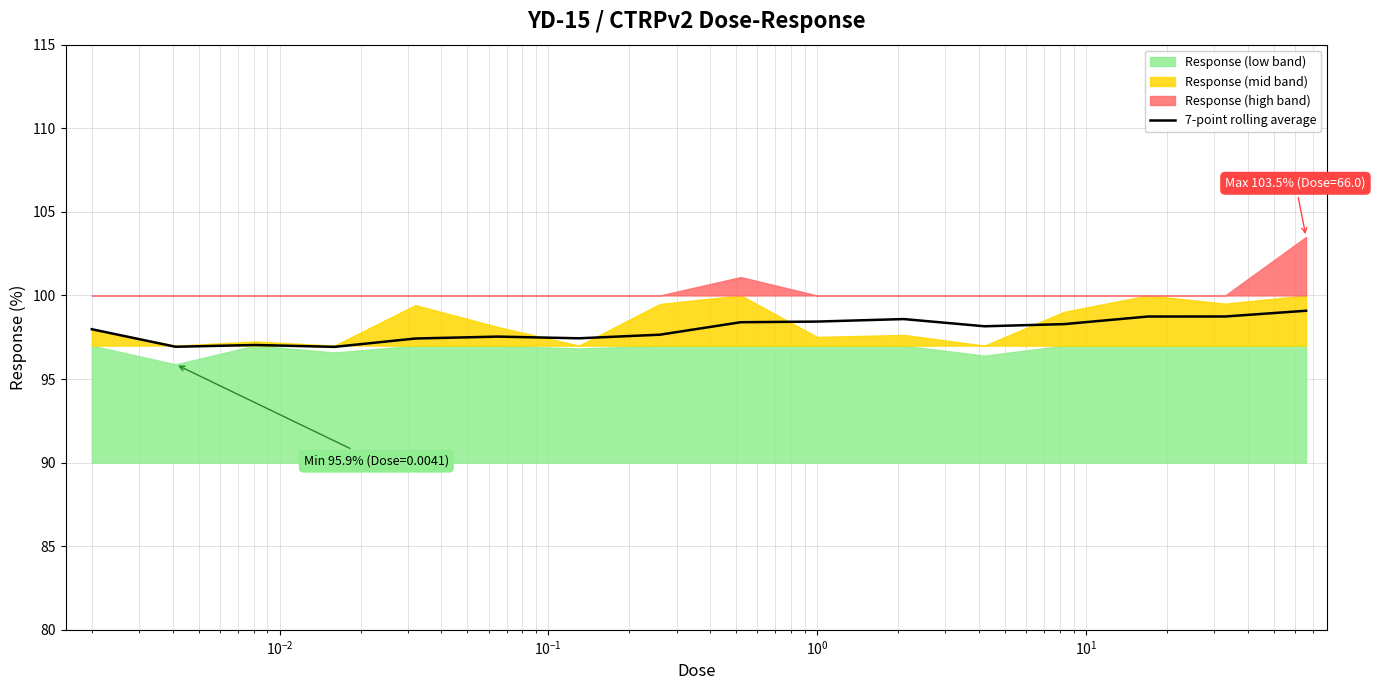

Reading left to right, list all the values displayed in this chart.

98.0	96.9	97.0	96.9	97.4	97.5	97.4	97.7	98.4	98.4	98.6	98.2	98.3	98.7	98.7	99.1